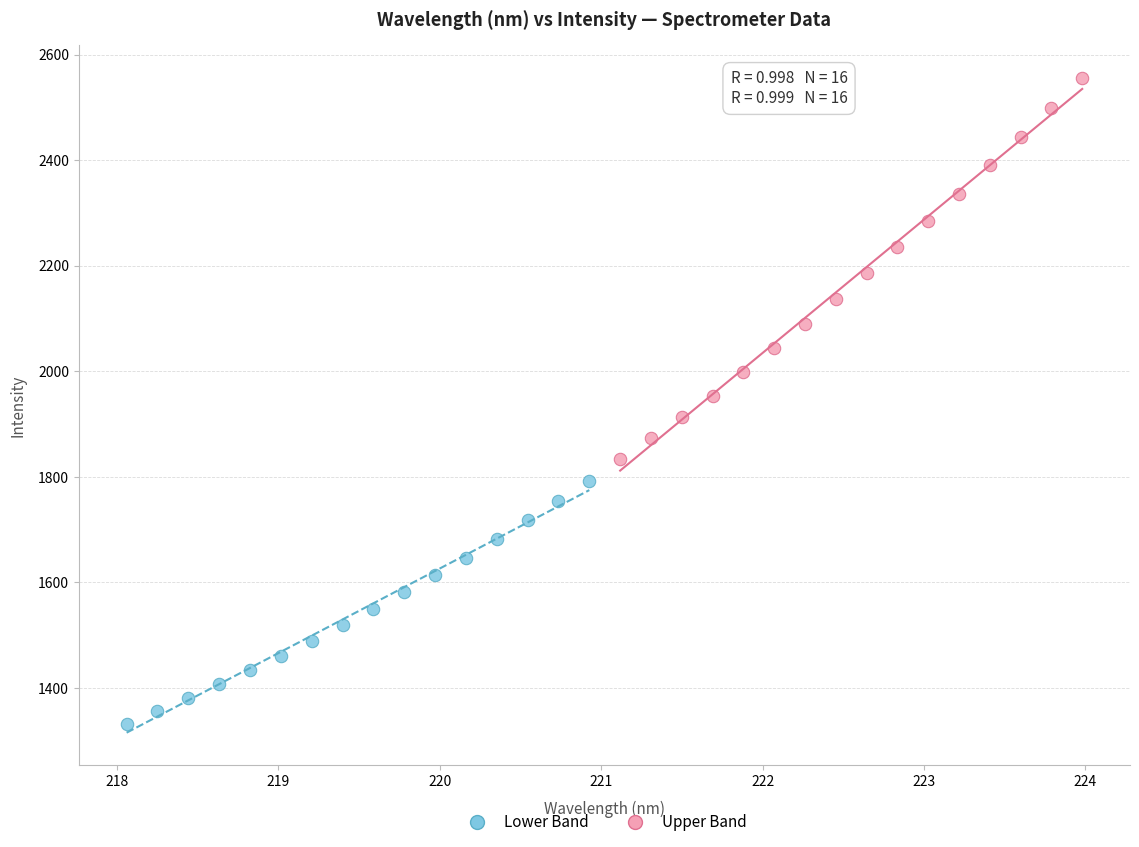

Which series contains the lowest Y value?

Lower Band